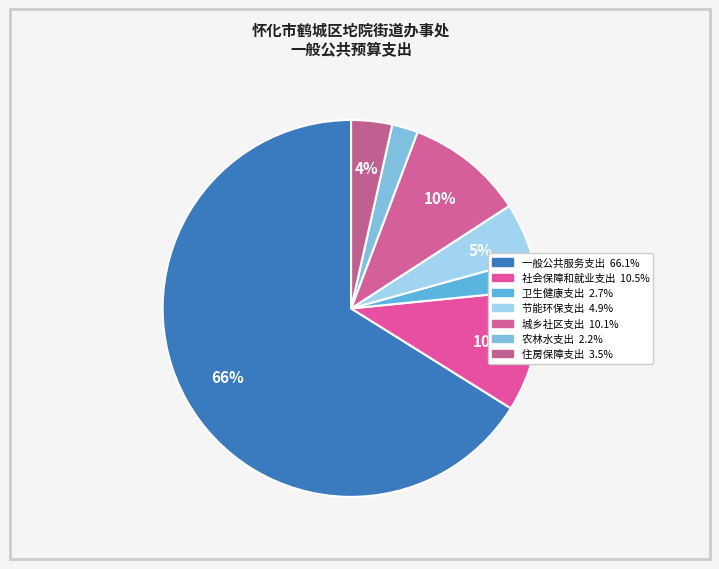

Is it true that 节能环保支出 is 10% of the pie?

False